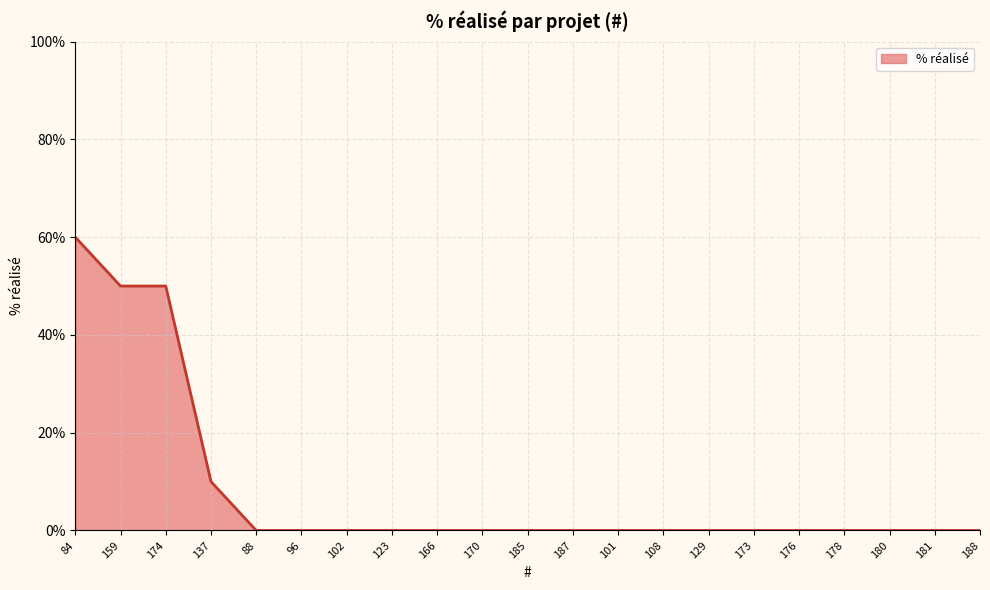

Does the chart display data point markers on the line(s)?

No